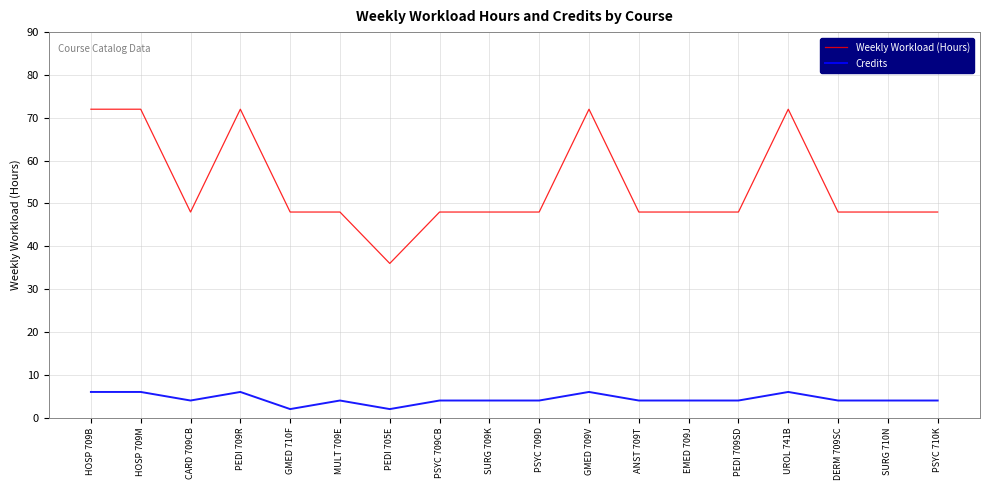

List the series in order of their overall mean, lowest first.

Credits, Weekly Workload (Hours)